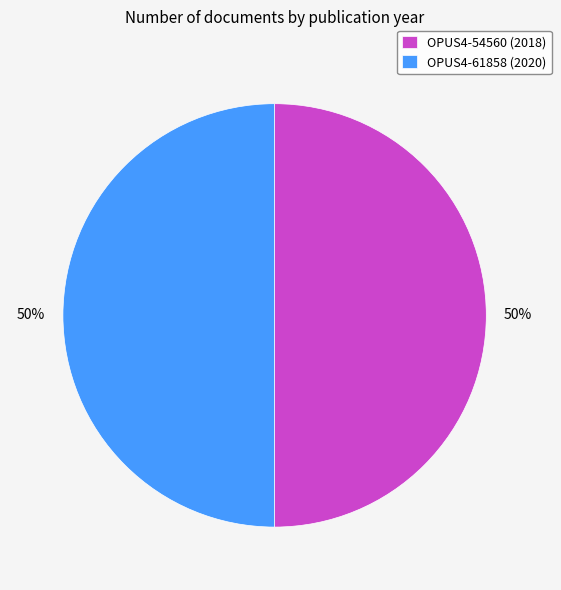

The OPUS4-61858 (2020) slice represents 63% of the pie. True or false?

False